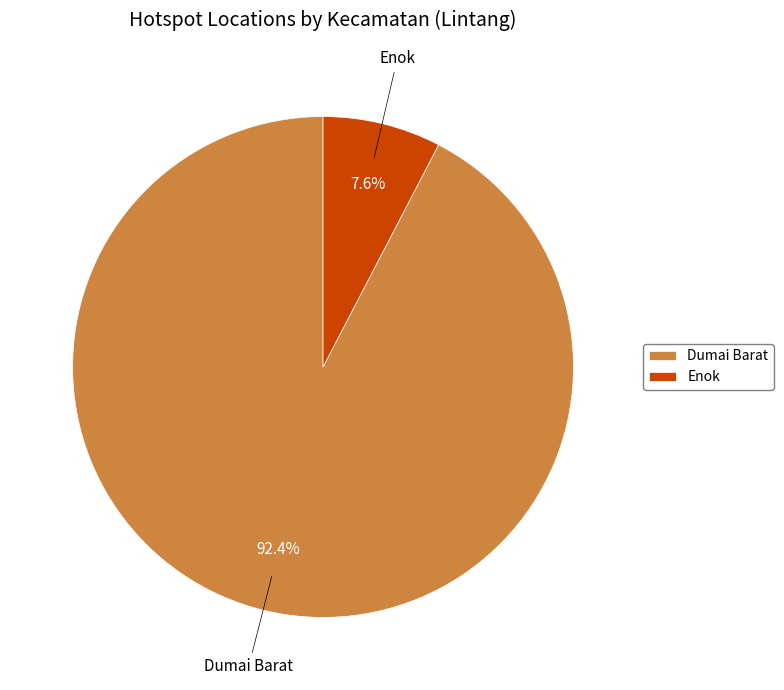

Does Dumai Barat represent more than half of the total?

Yes